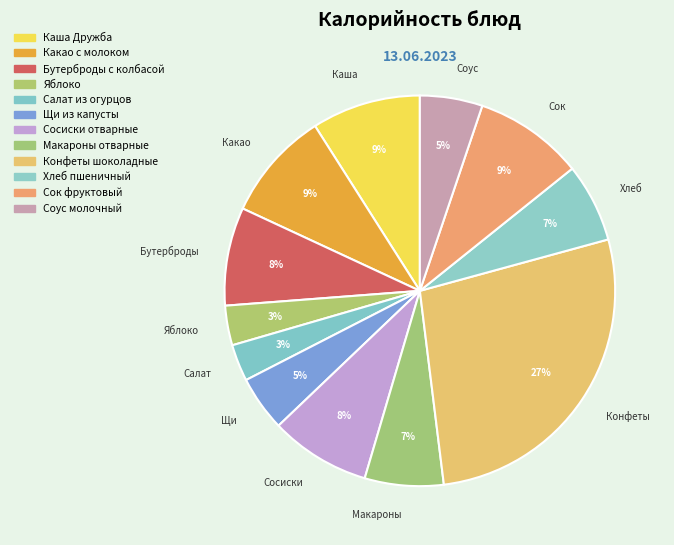

True or false: Макароны отварные accounts for 21% of the total.

False